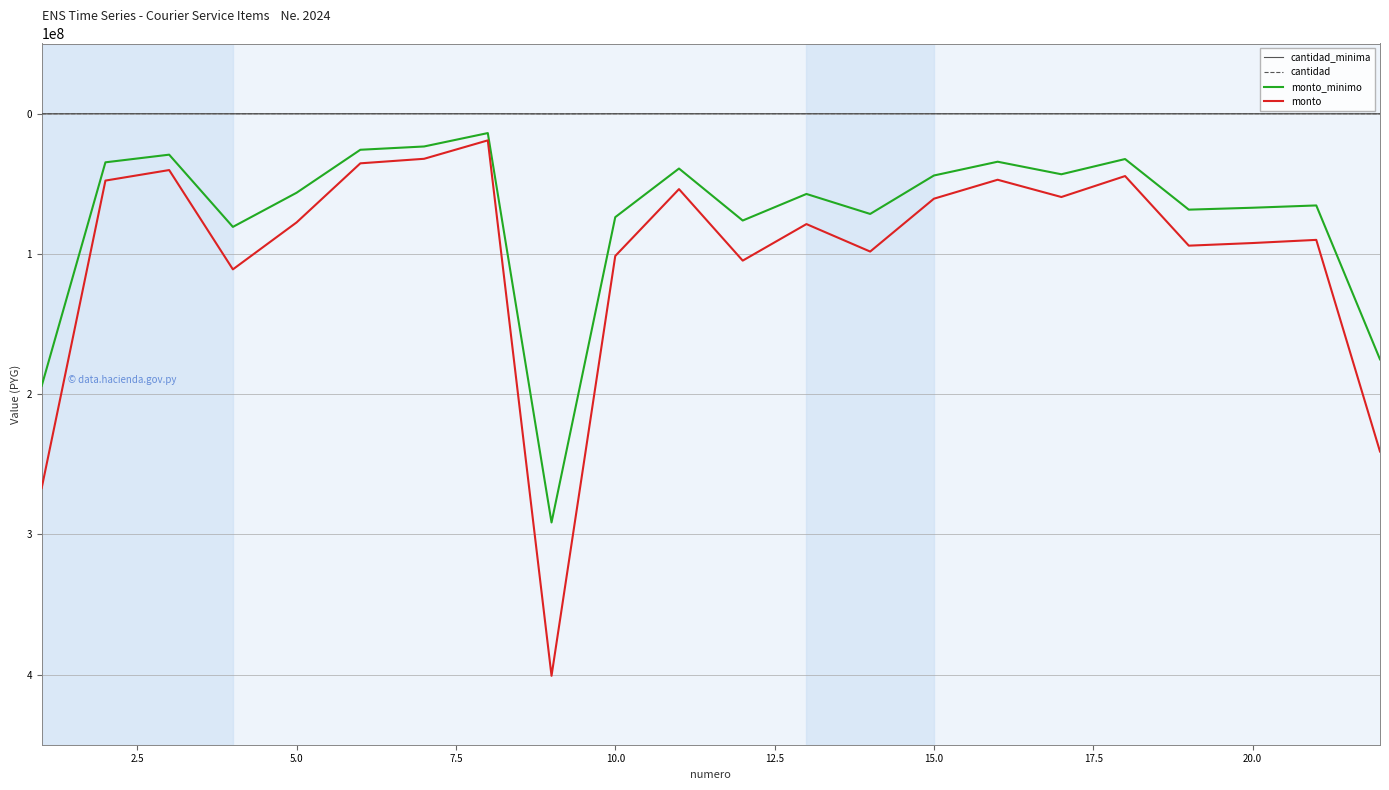

Which series has the widest spread of values?

monto